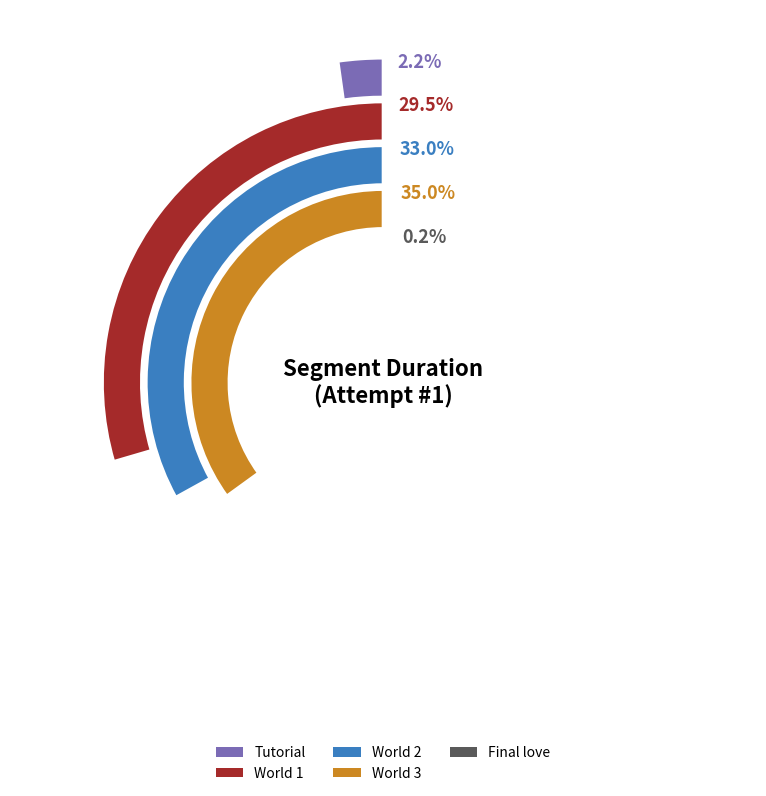

Count the number of slices in the pie.

5